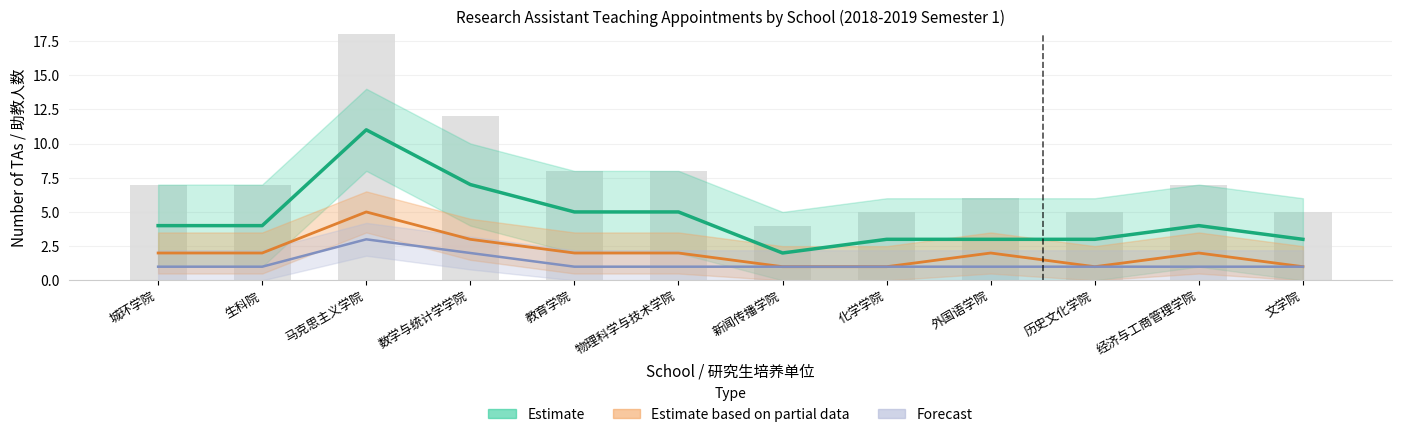

How many data points in Forecast are above 1?

2